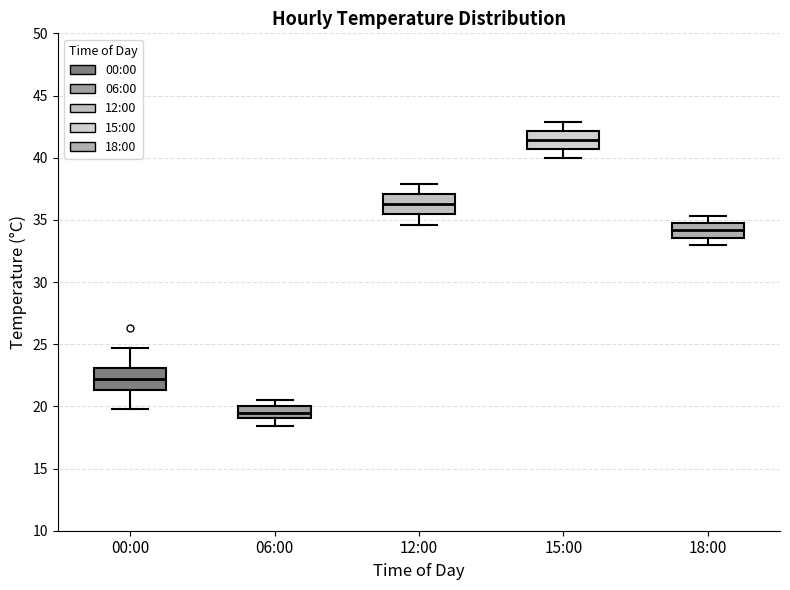

Which box has the lowest median line?

06:00